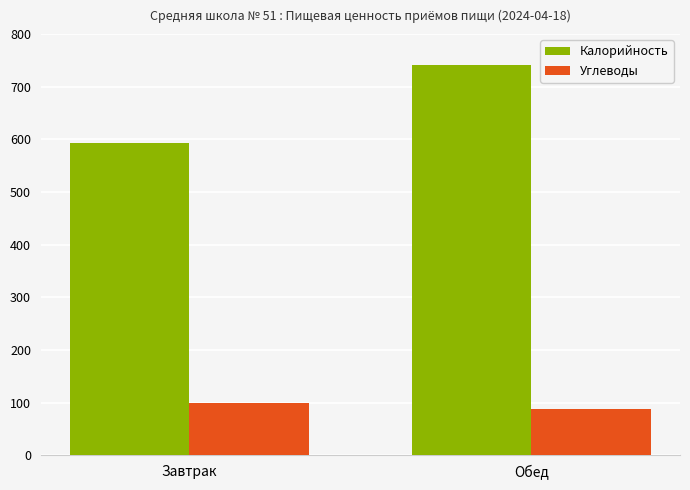

What is the value of the Углеводы bar at the 2nd from the left?

87